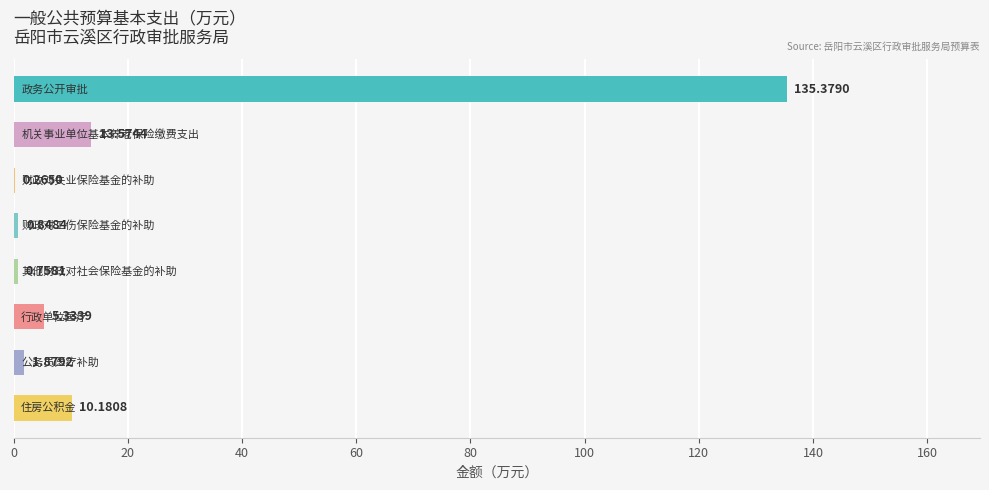

What is the minimum value shown in the chart?

0.3